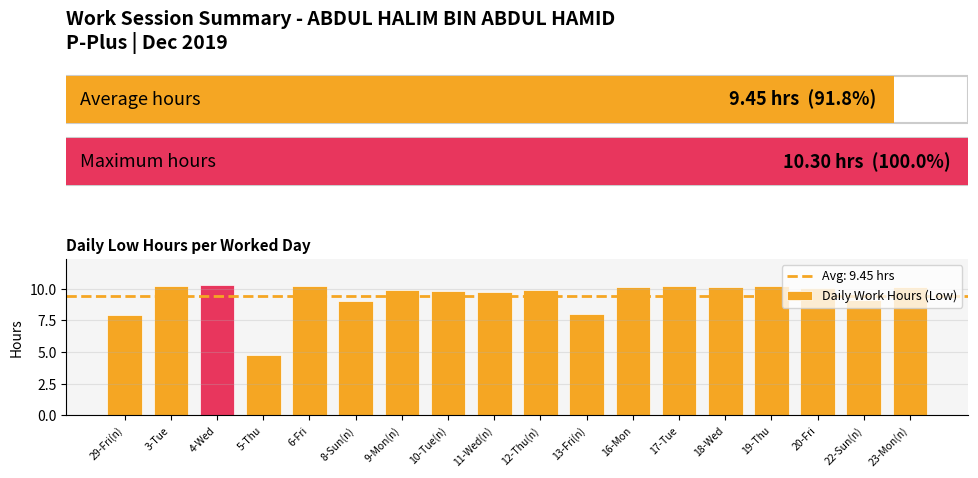

What is the value of the 3rd bar from the left?

10.3